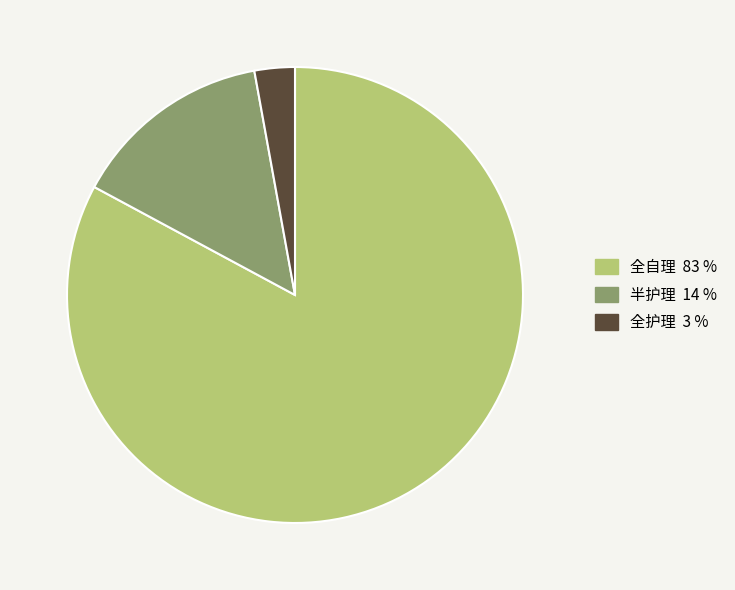

Rank the categories by value from lowest to highest.

全护理, 半护理, 全自理